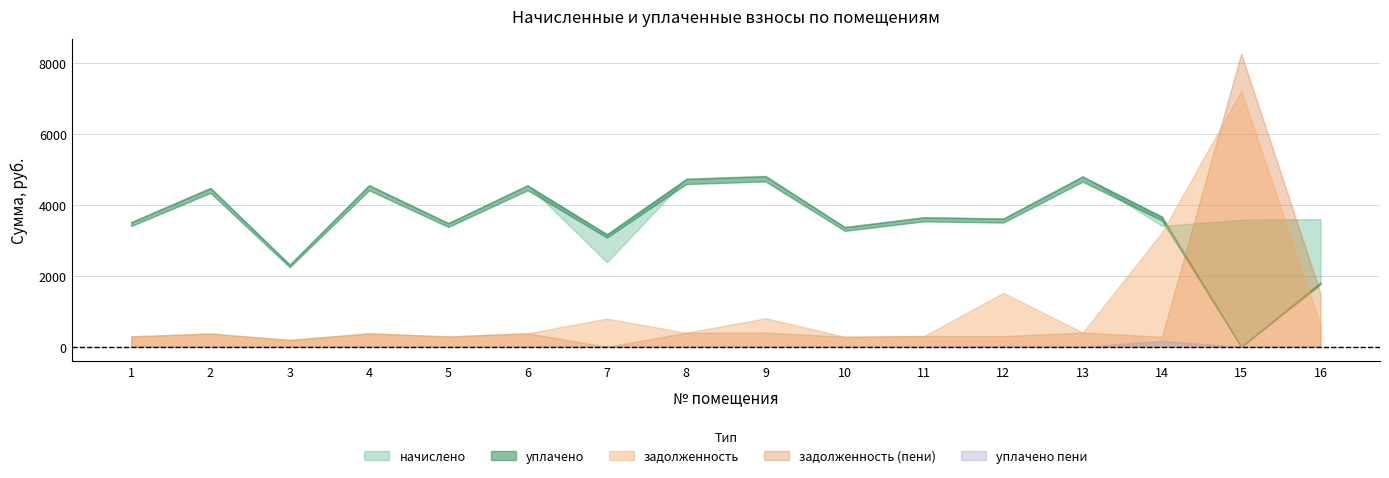

Rank the series by their maximum value, from lowest to highest.

уплачено_пени, уплачено, начислено, задолженность, задолженность_пени